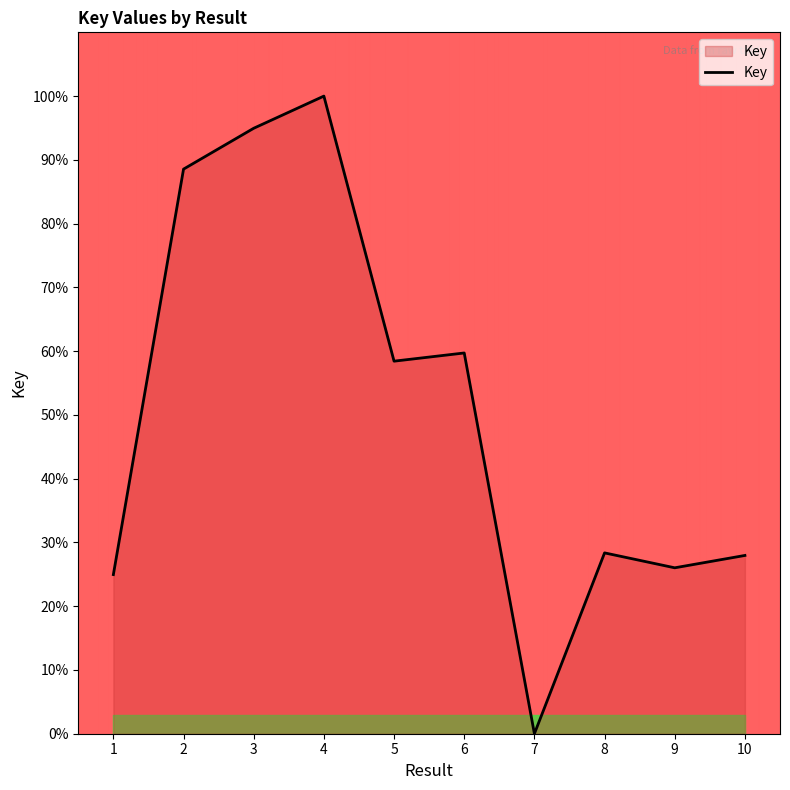

What is the difference between the values at 8 and 6?

31.4